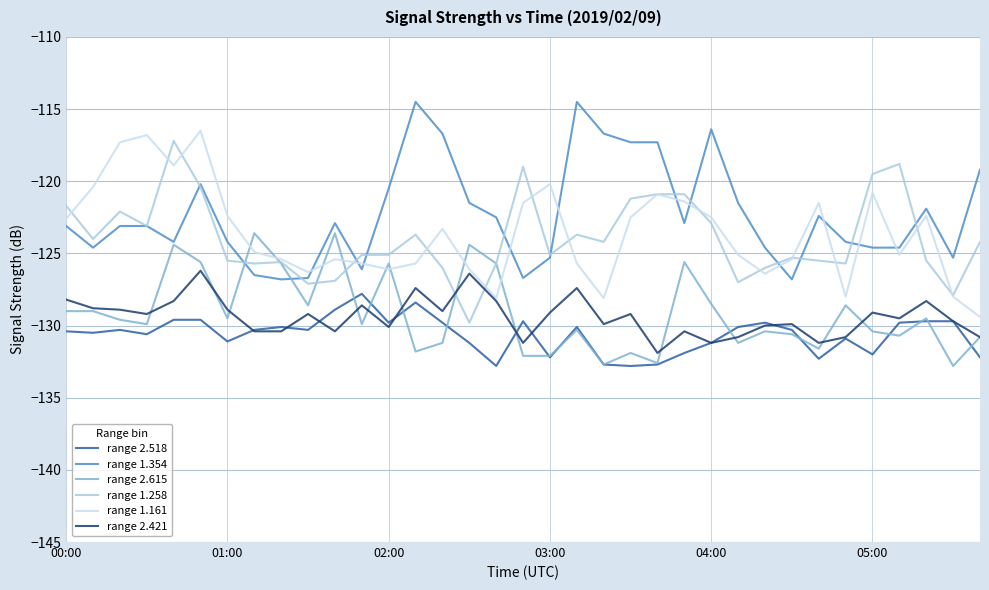

What is the greatest value displayed?

-114.5